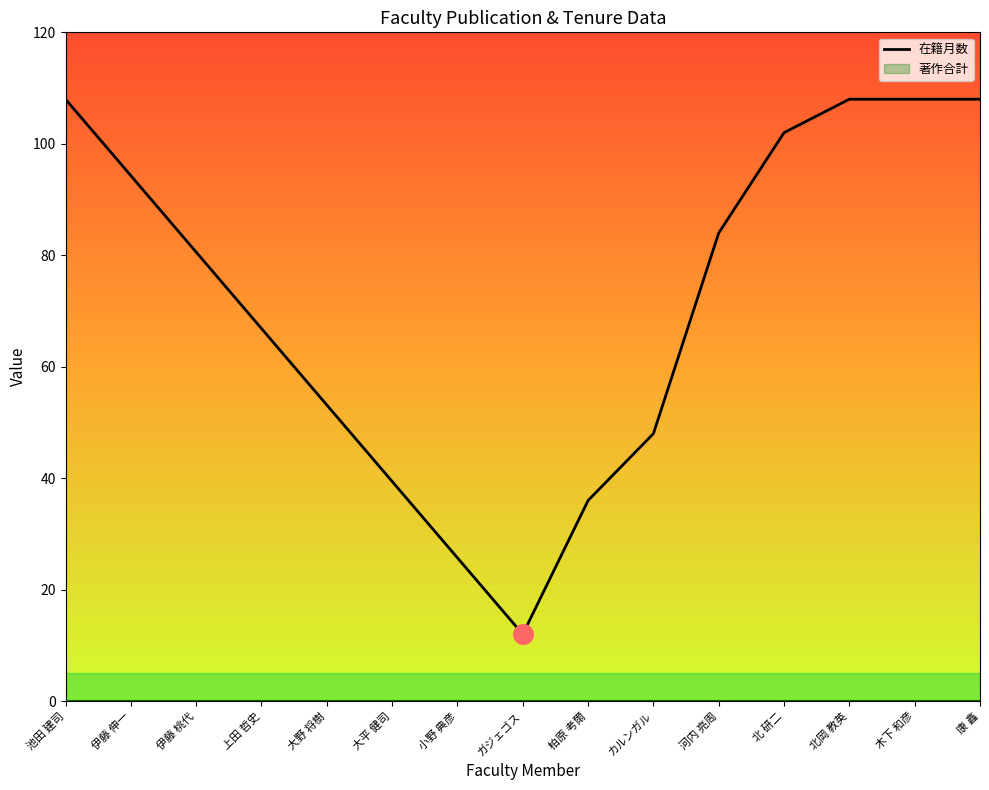

Between 伊藤 桃代 and 大平 健司, which is larger?

伊藤 桃代